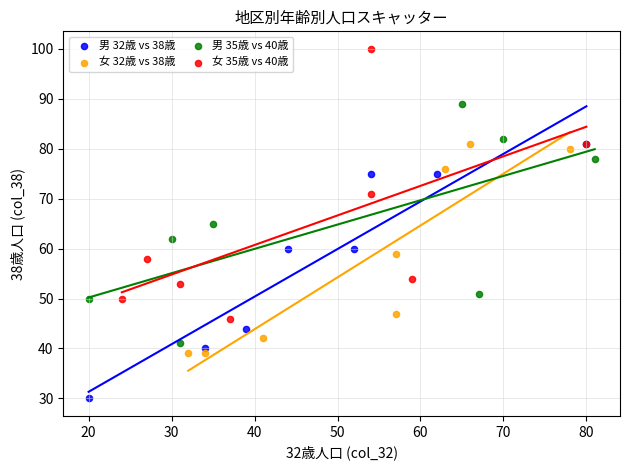

Which series has the widest spread of Y values?

女 35歳 vs 40歳